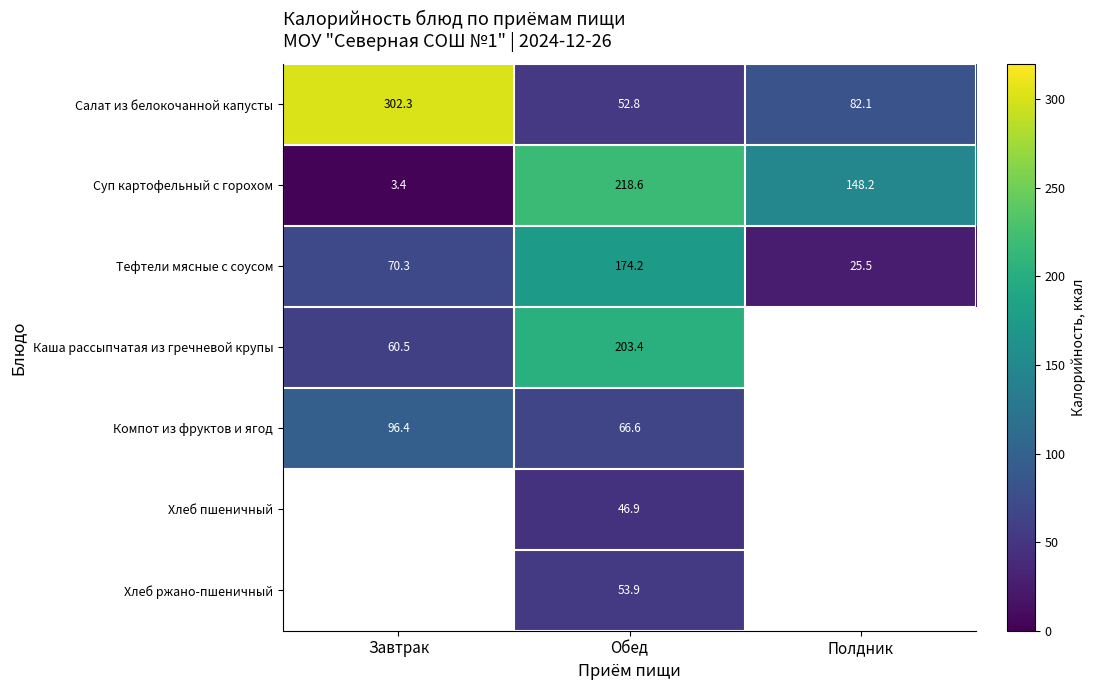

Is it true that Тефтели мясные с соусом equals 84.2 at Обед?

False